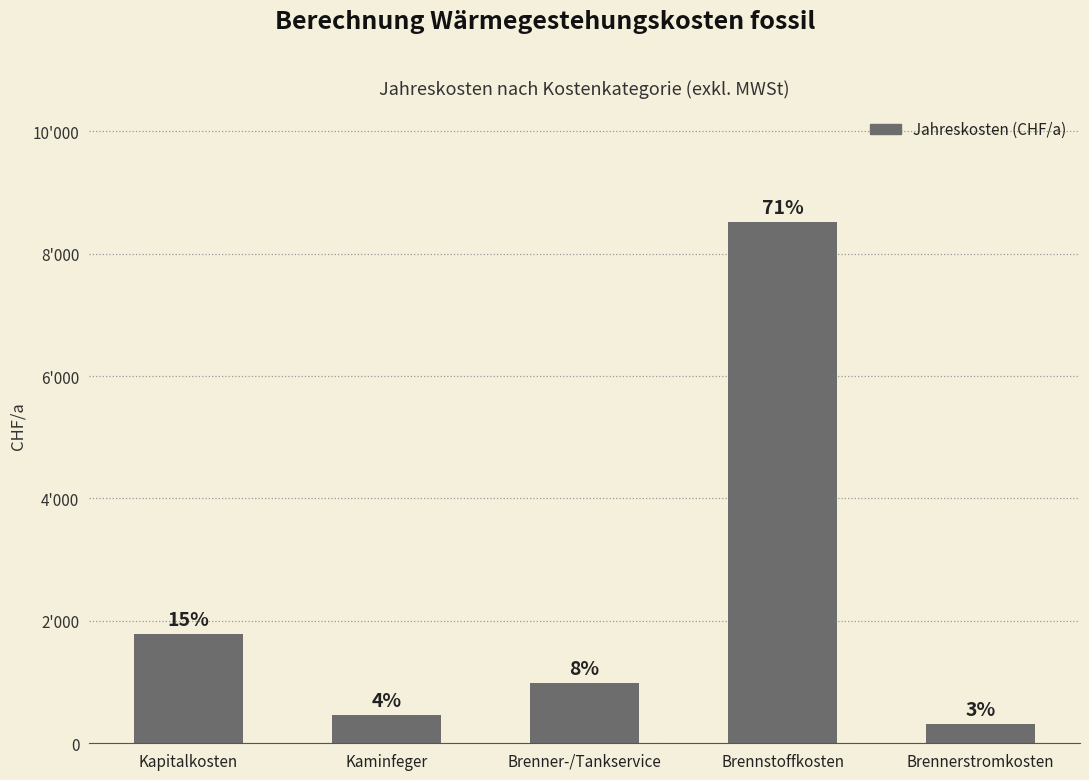

Does the chart contain any negative values?

No